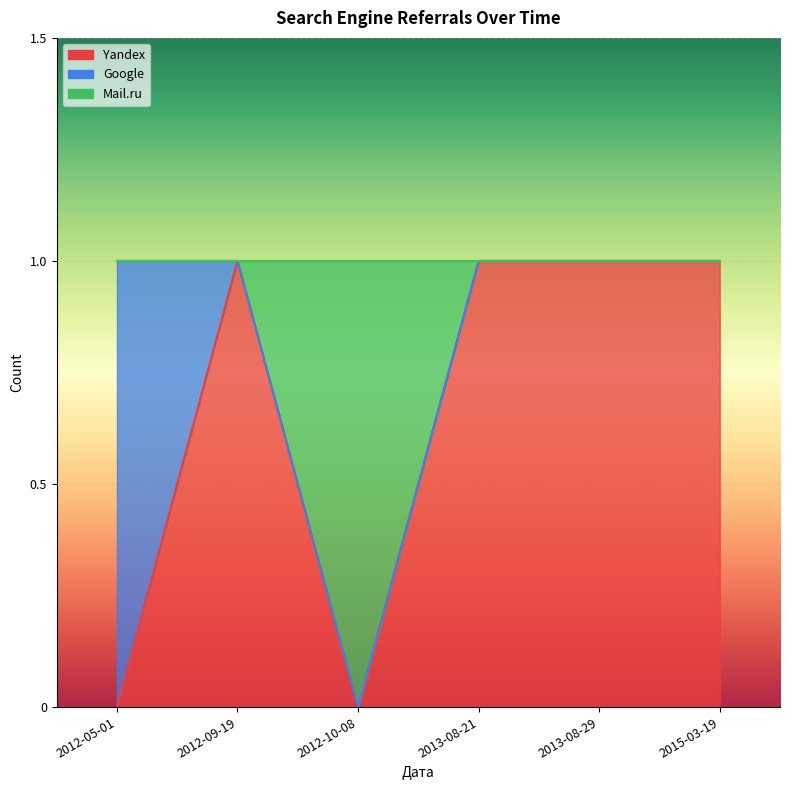

At how many categories does at least one series exceed 0?

5